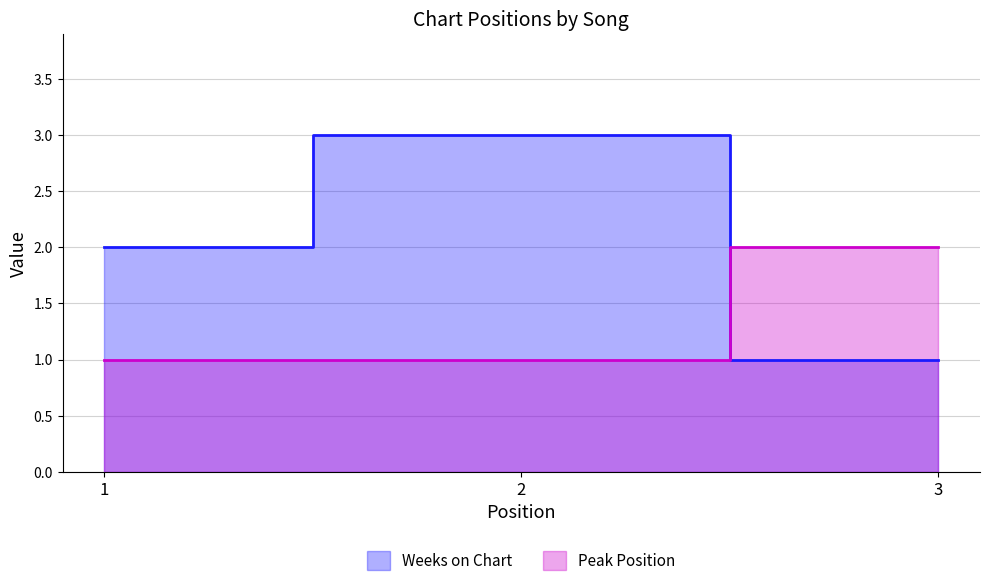

Reading right to left, list all the values displayed in this chart.

Weeks on Chart: 3=1	2=3	1=2
Peak Position: 3=2	2=1	1=1